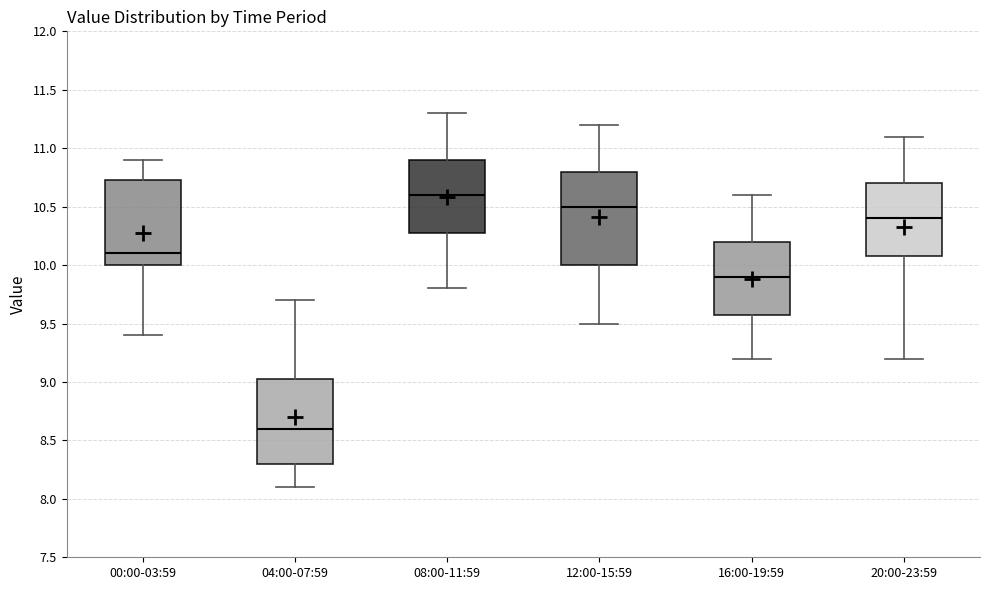

Where does the median line of the box for 12:00-15:59 sit on the y-axis? The values are not printed on the chart, so give them approximately, as read against the axis.

10.50